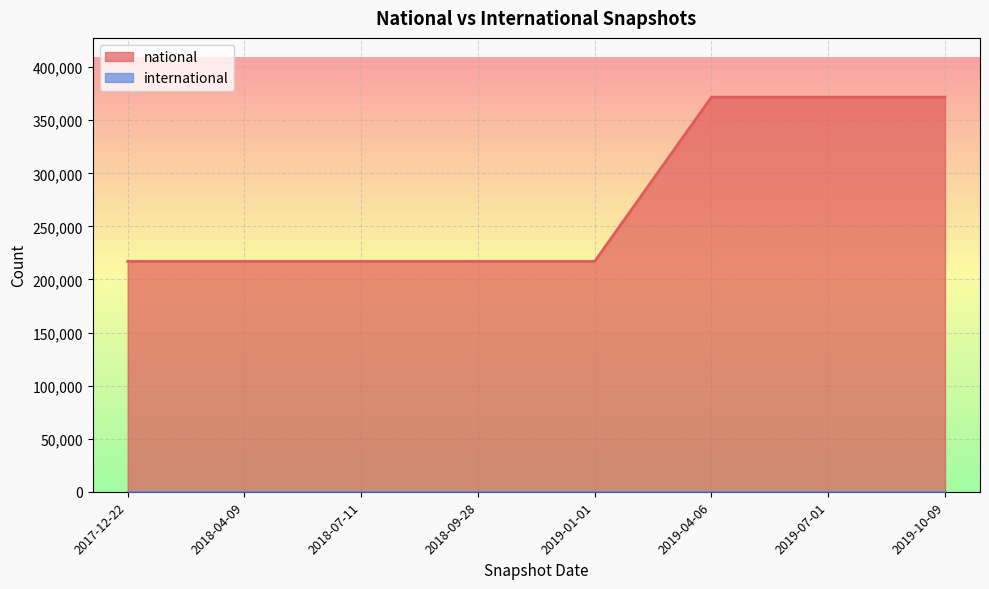

What is the minimum value shown in the chart?

0